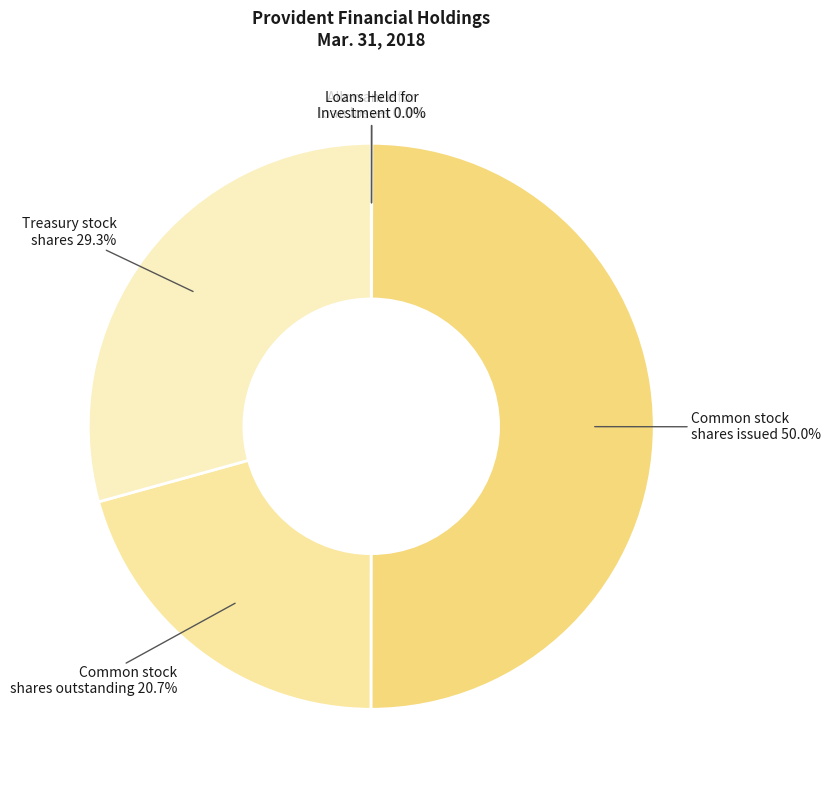

Is the sum of Treasury stock shares 29.3% and Common stock shares issued 50.0% greater than half?

Yes